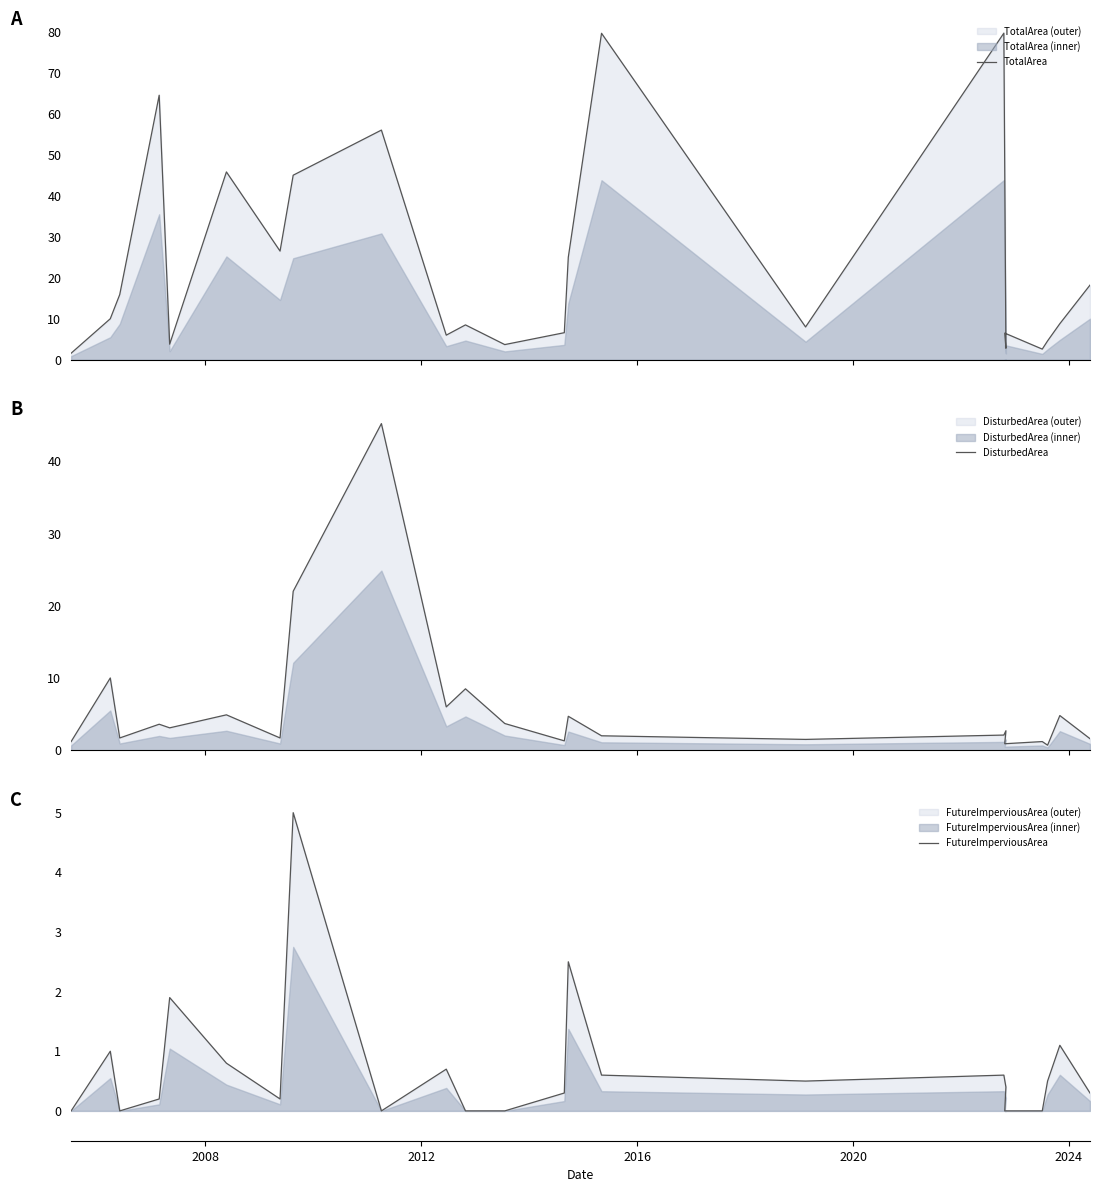

What is the difference between the maximum and second lowest values in the TotalArea series?

77.0